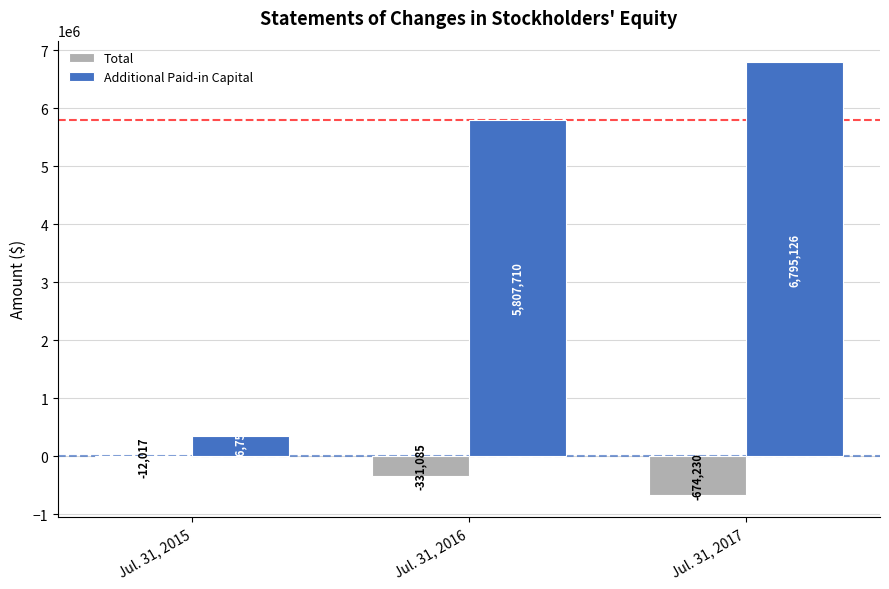

The Total series shows -12017 at Jul. 31, 2015. True or false?

True